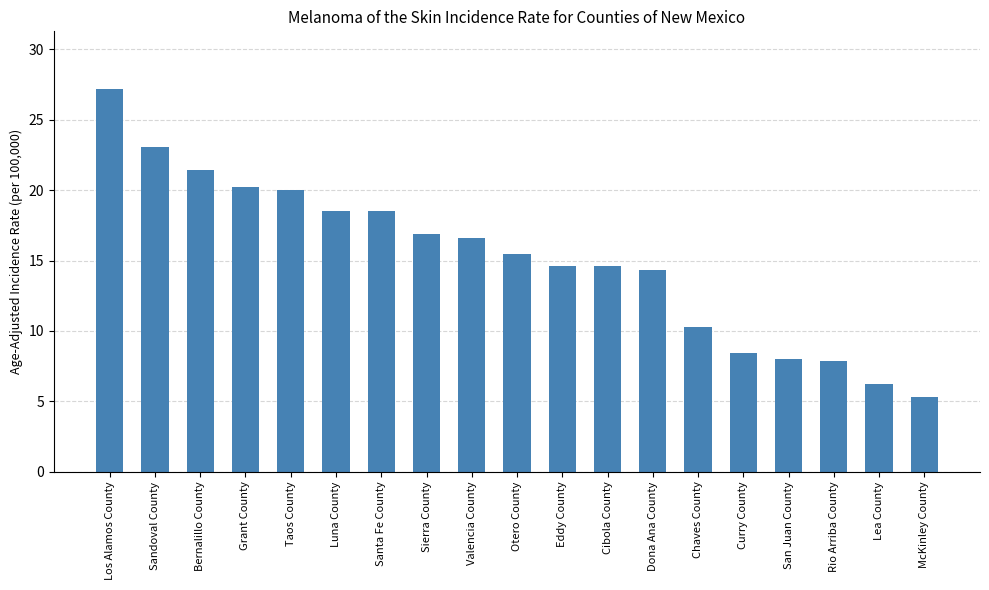

What is the label of the 3rd bar from the right?

Rio Arriba County